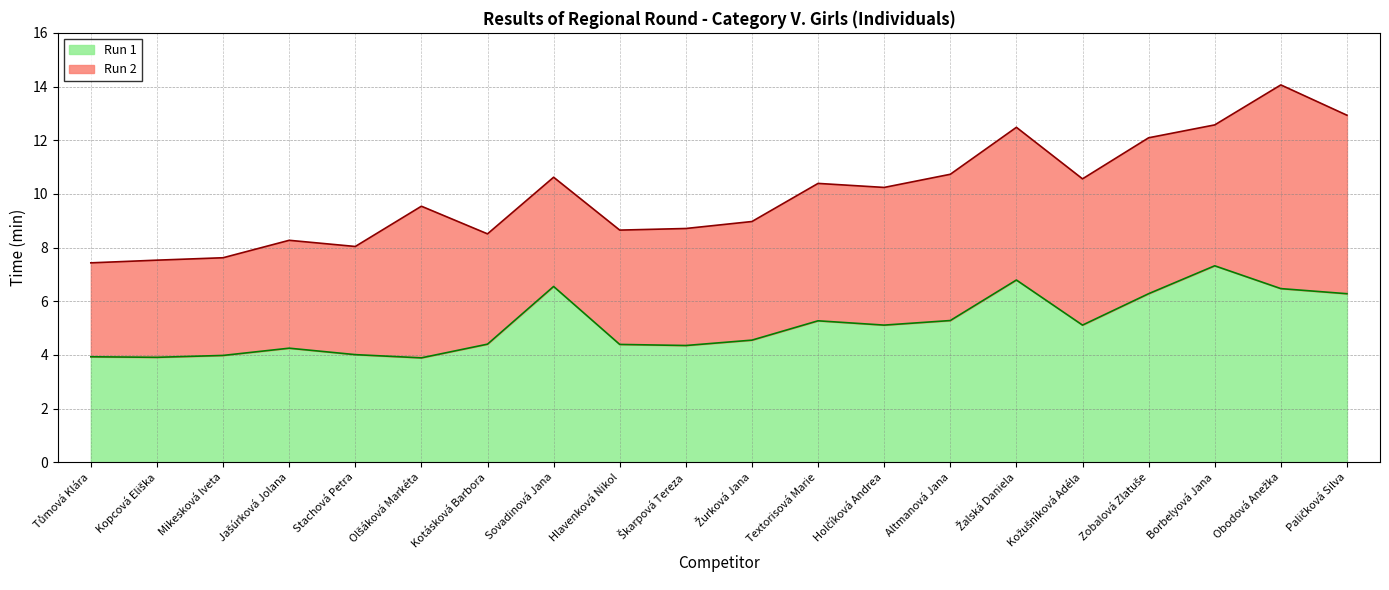

What is the difference between the second highest and minimum values?

2.9